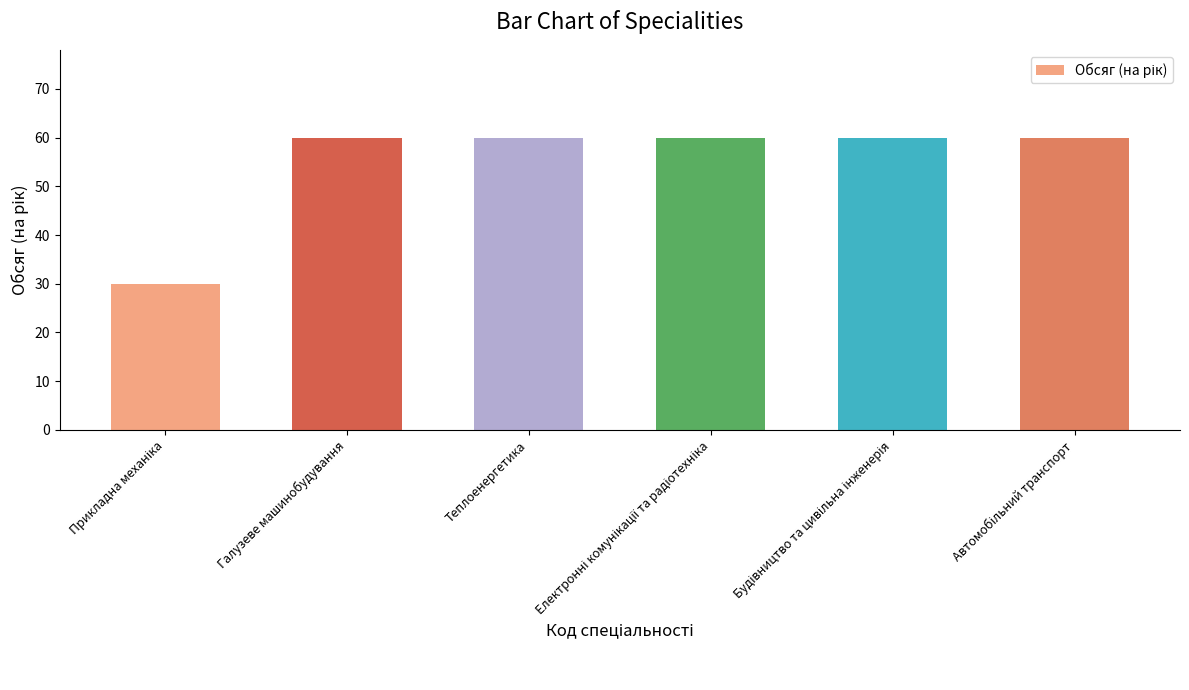

What is the average value?

55